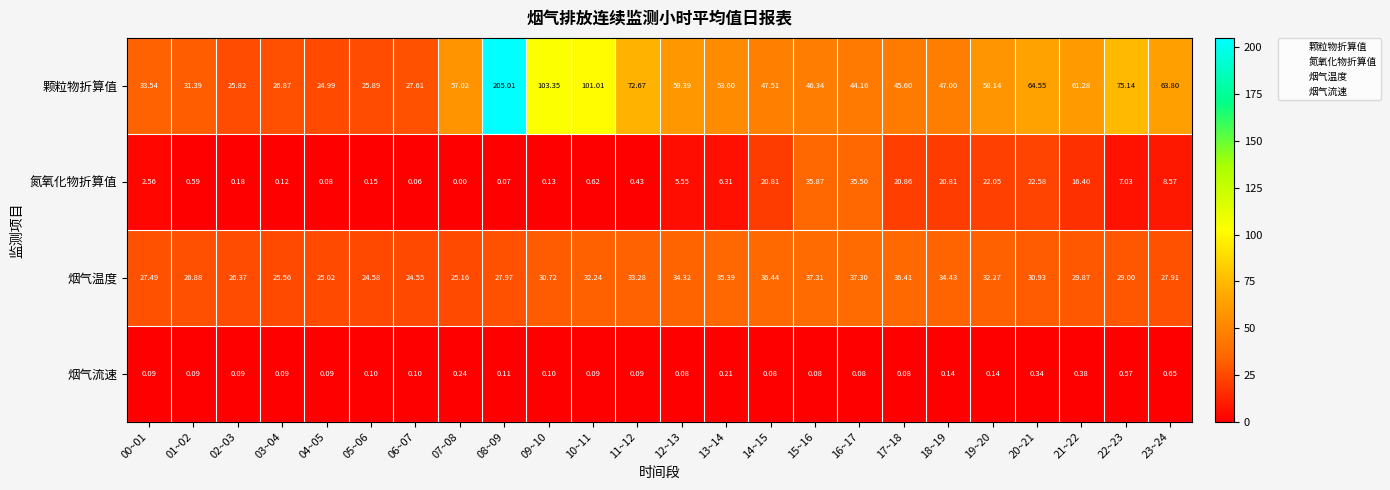

Which series has the largest range (max minus min)?

颗粒物折算值